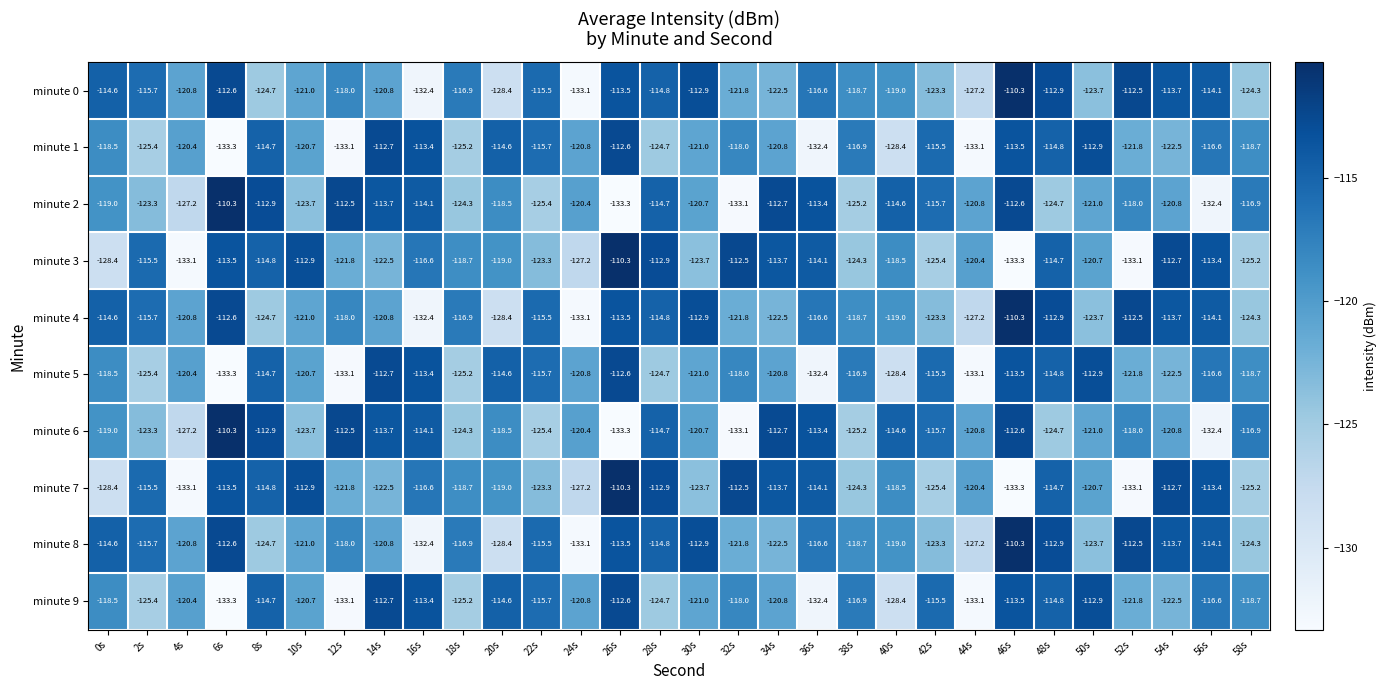

At which label is minute 2 closest to -121?

50s